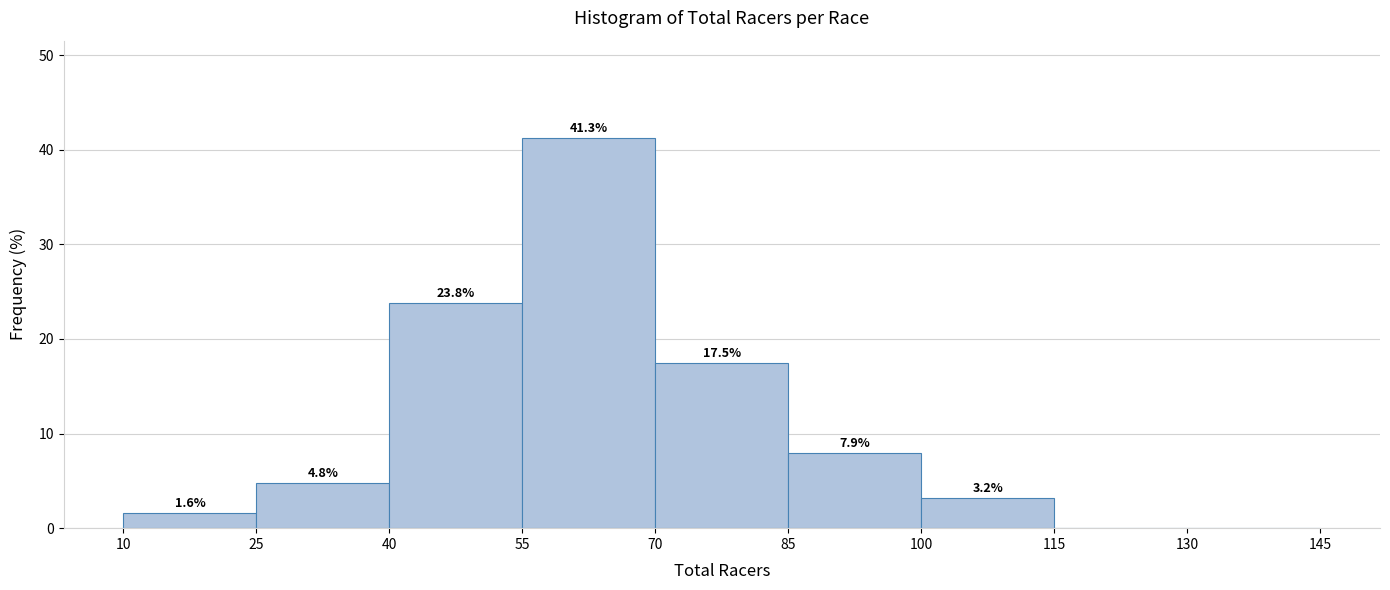

Over which range of the x-axis is the bar tallest?

55 to 70